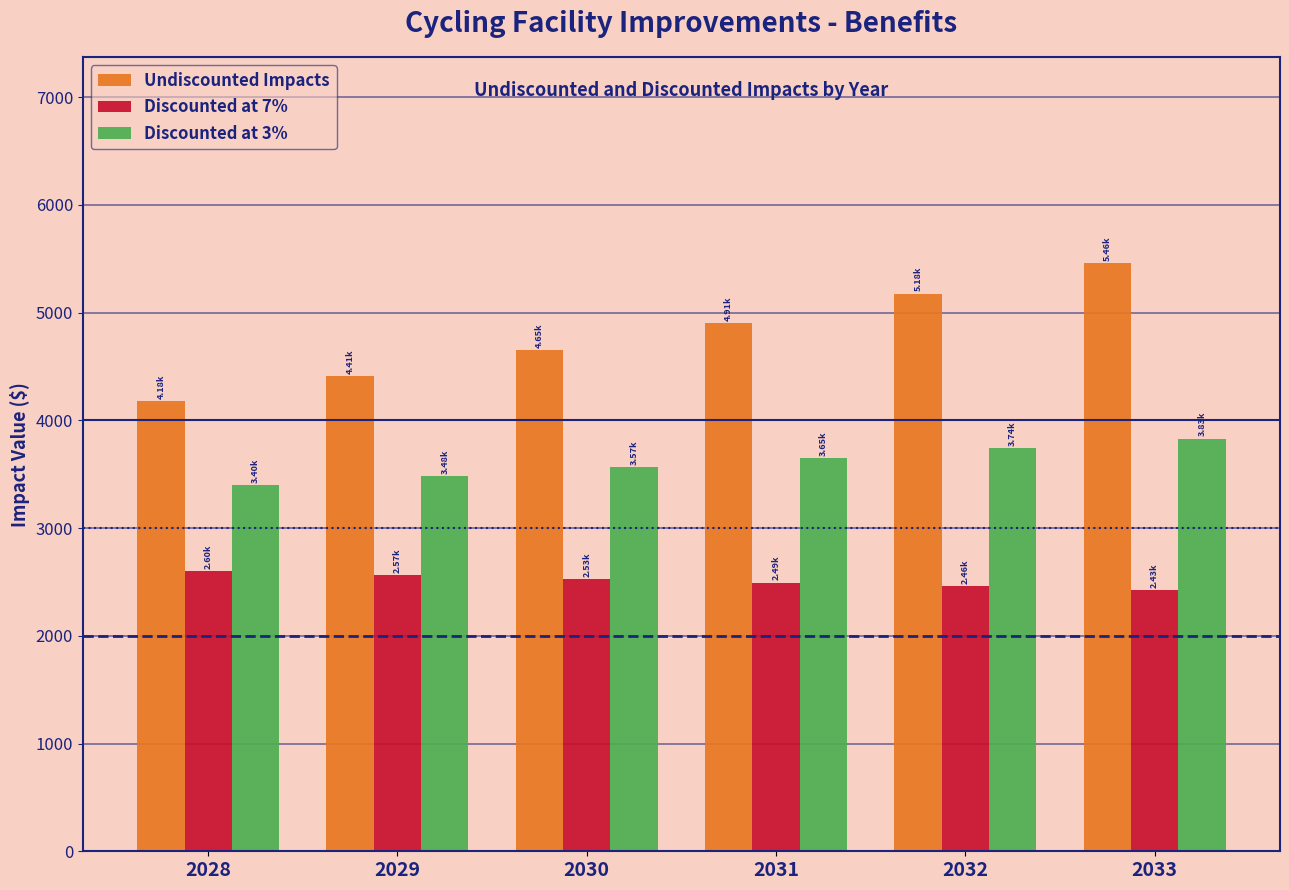

What is the difference between the Discounted at 7% values at 2029 and 2033?

140.9